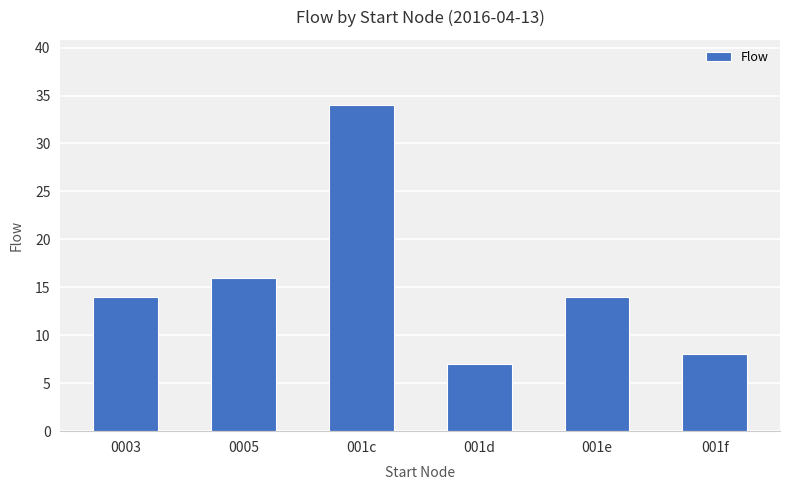

What is the average value?

16